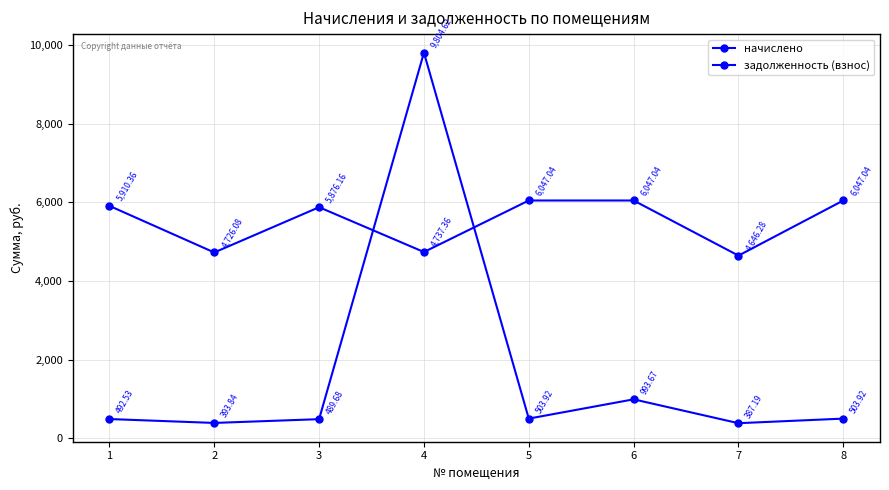

What is the total value across all series at 8?

6551.0